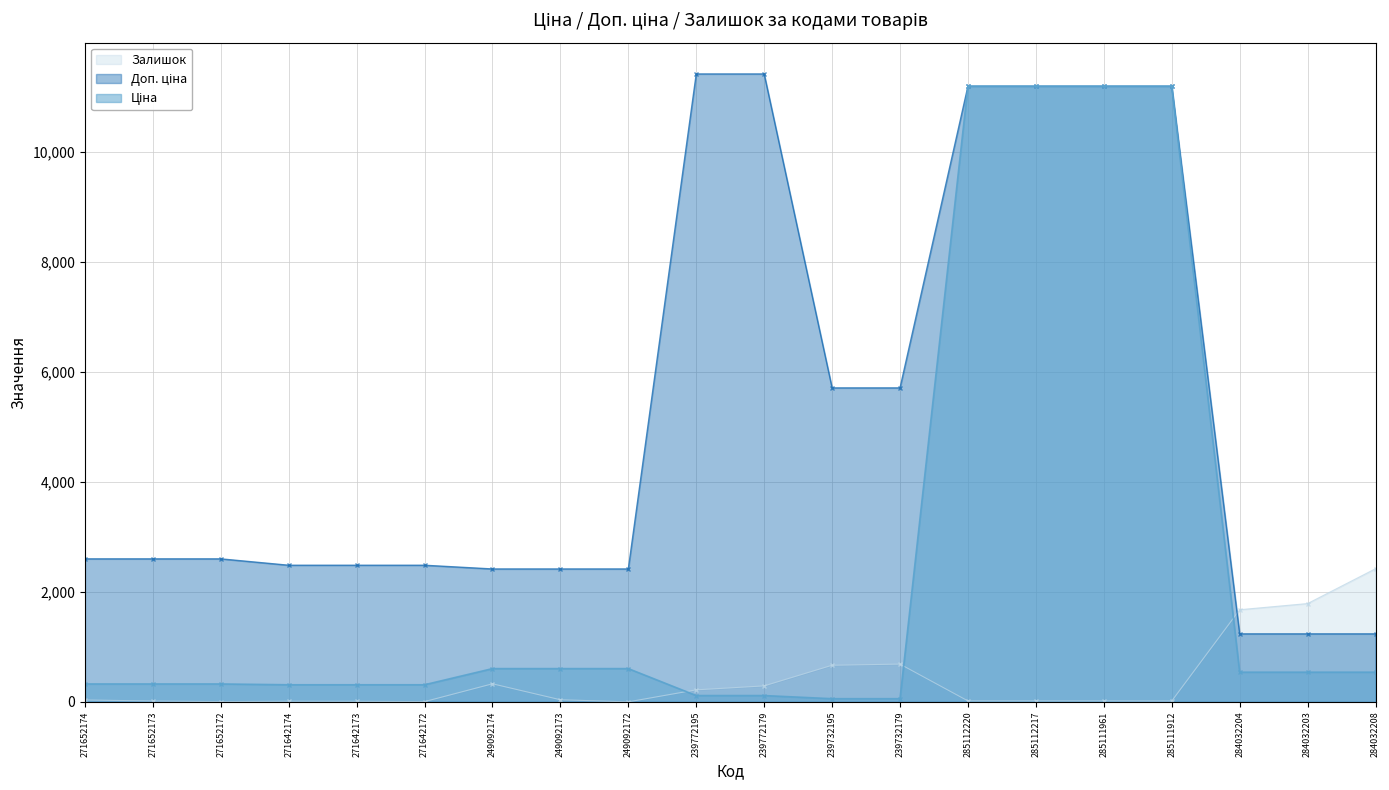

What is the sum of all Ціна values?

50428.3